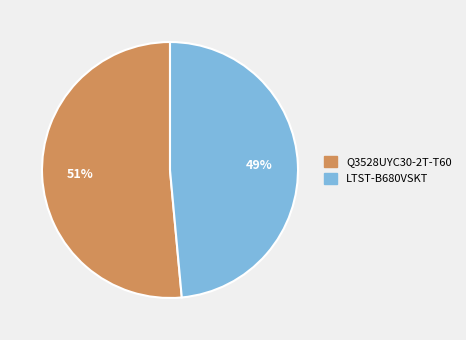

Is the sum of LTST-B680VSKT and Q3528UYC30-2T-T60 greater than half?

Yes